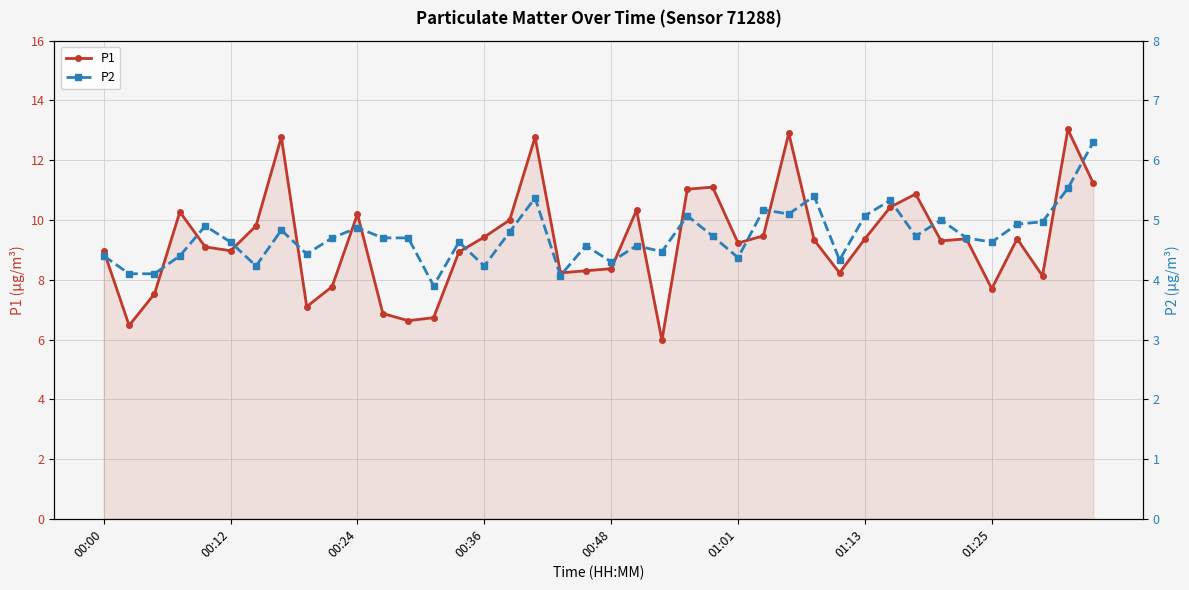

Is the value of P1 at 11 greater than the value of P2 at 14?

Yes